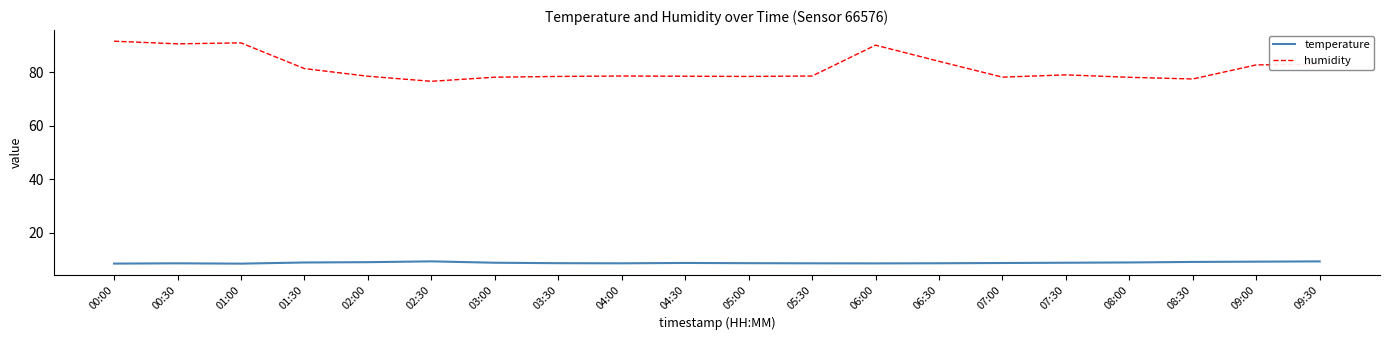

At how many categories does at least one series exceed 35?

20